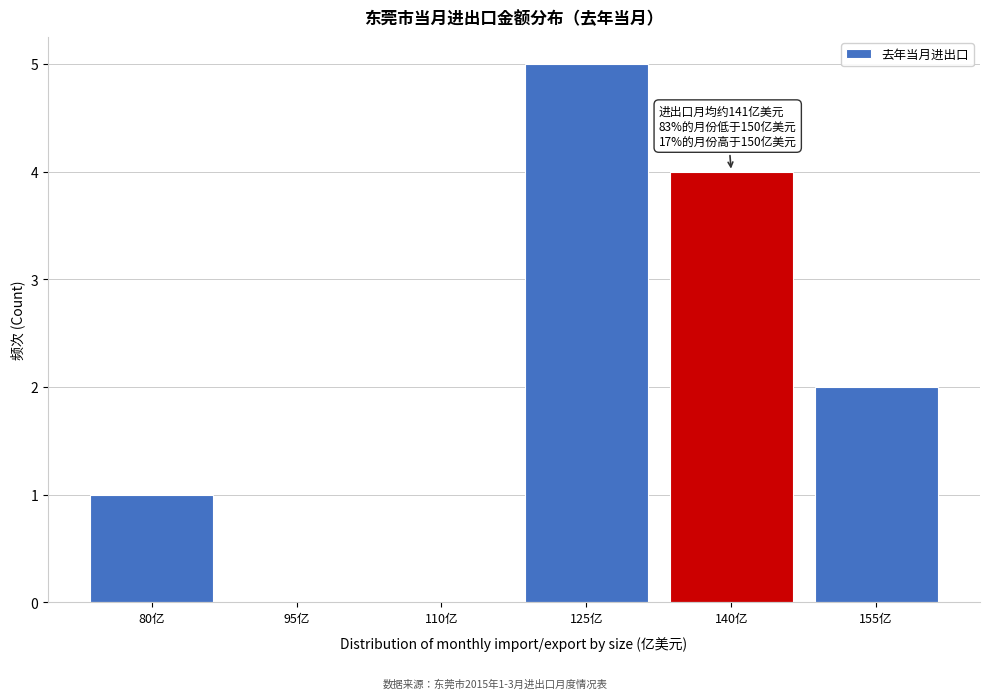

Reading left to right, what are all the values shown in this chart?

80亿=1	95亿=0	110亿=0	125亿=5	140亿=4	155亿=2